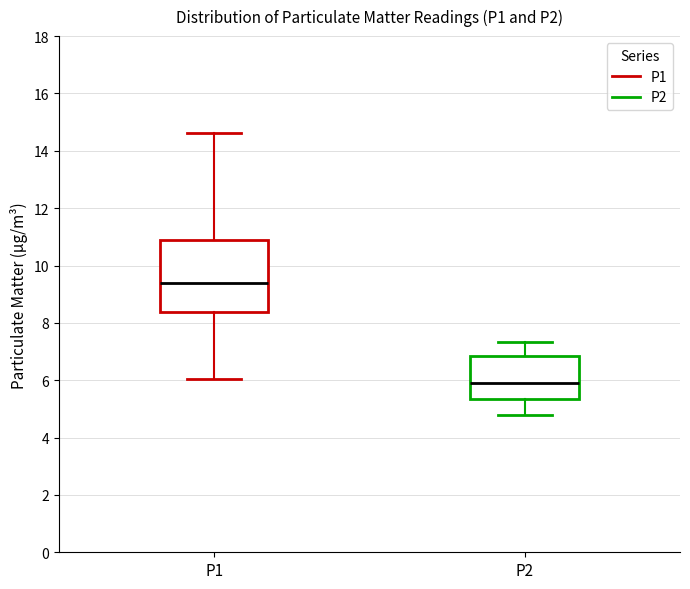

Reading left to right, transcribe this box plot: for each box, give where its median line is, the range the box spans, and where its two whiskers end, as read against the y-axis. The values are not printed on the chart, so give them approximately, as read against the axis.

P1: median 9.4, box 8.4 to 10.8, whiskers 6.0 to 14.6
P2: median 6.0, box 5.4 to 6.8, whiskers 4.8 to 7.4